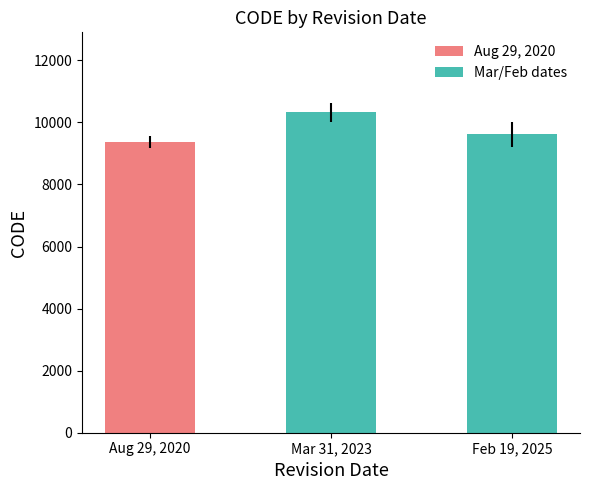

Reading right to left, extract all data points from this chart.

9622	10323	9375